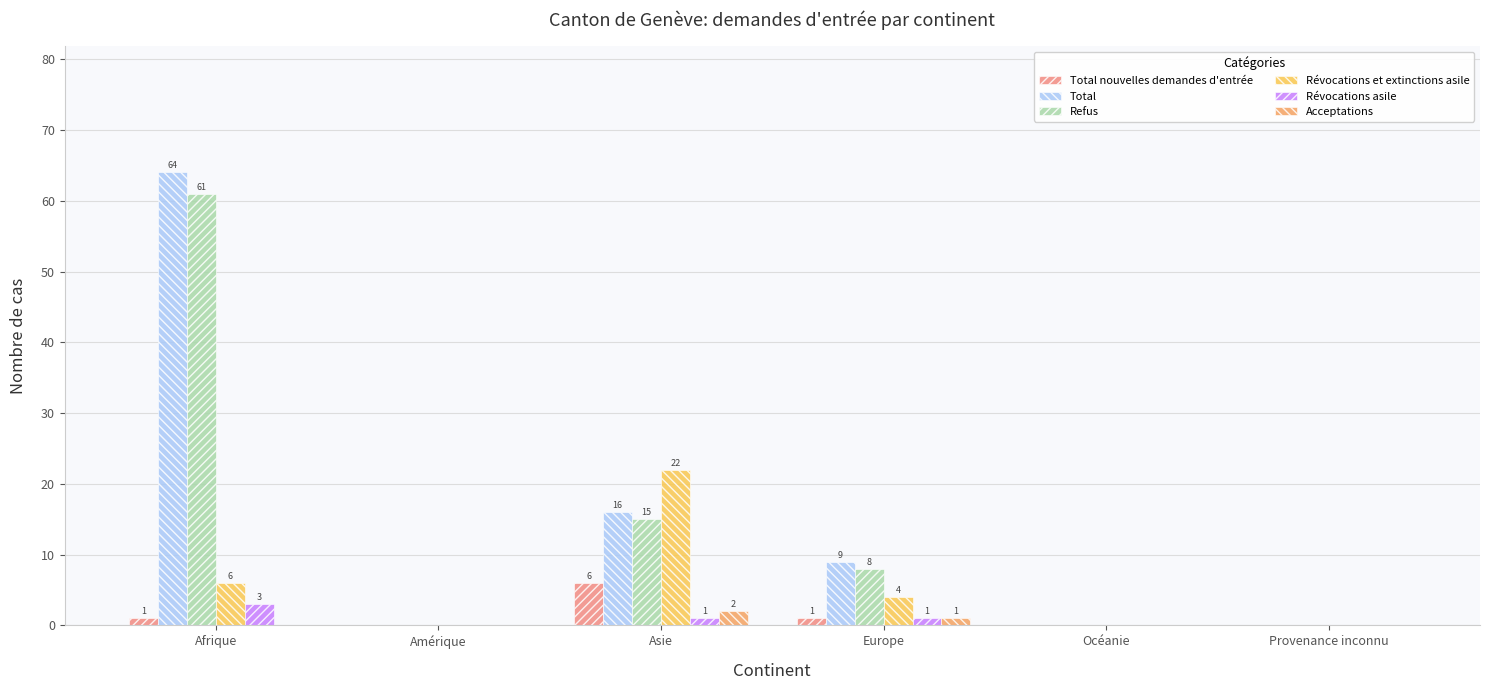

Is the value of Total at Europe greater than the value of Révocations et extinctions asile at Europe?

Yes